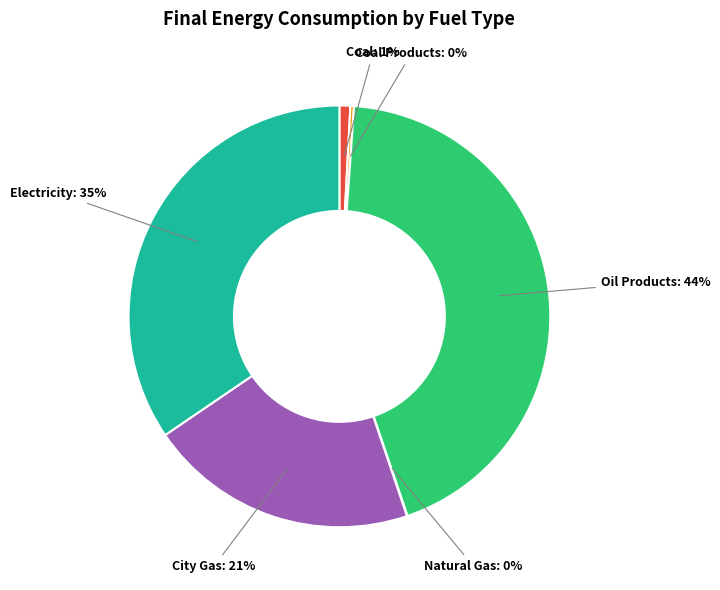

Does any single category account for the majority?

No